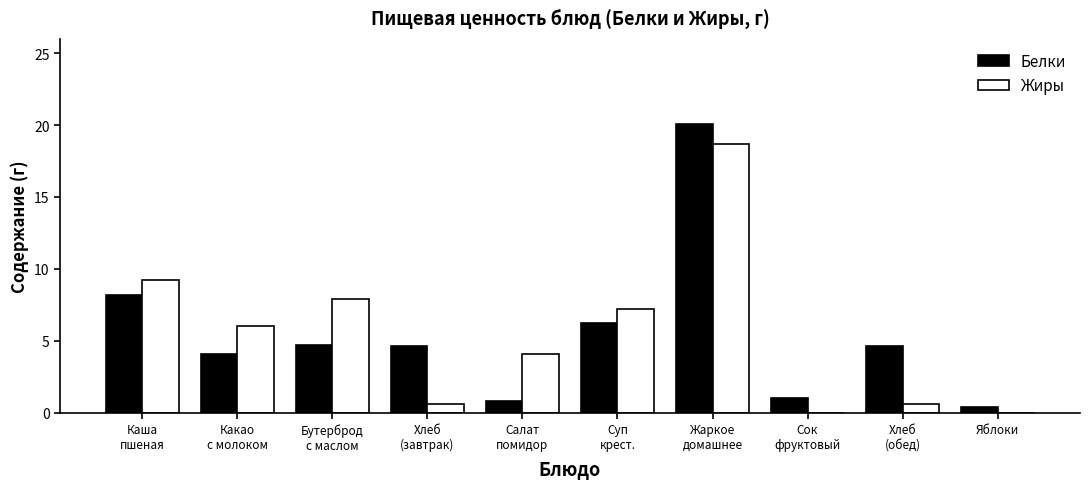

How many groups of bars are there?

10